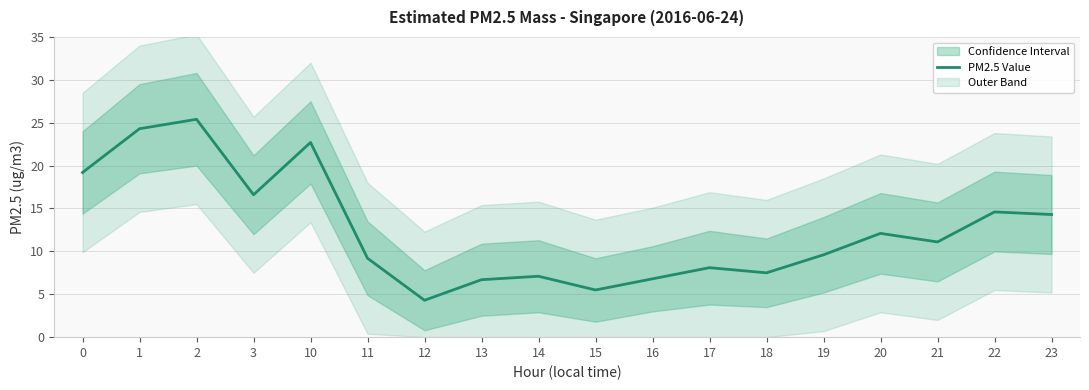

Rank the categories by value from lowest to highest.

12, 15, 13, 16, 14, 18, 17, 11, 19, 21, 20, 23, 22, 3, 0, 10, 1, 2